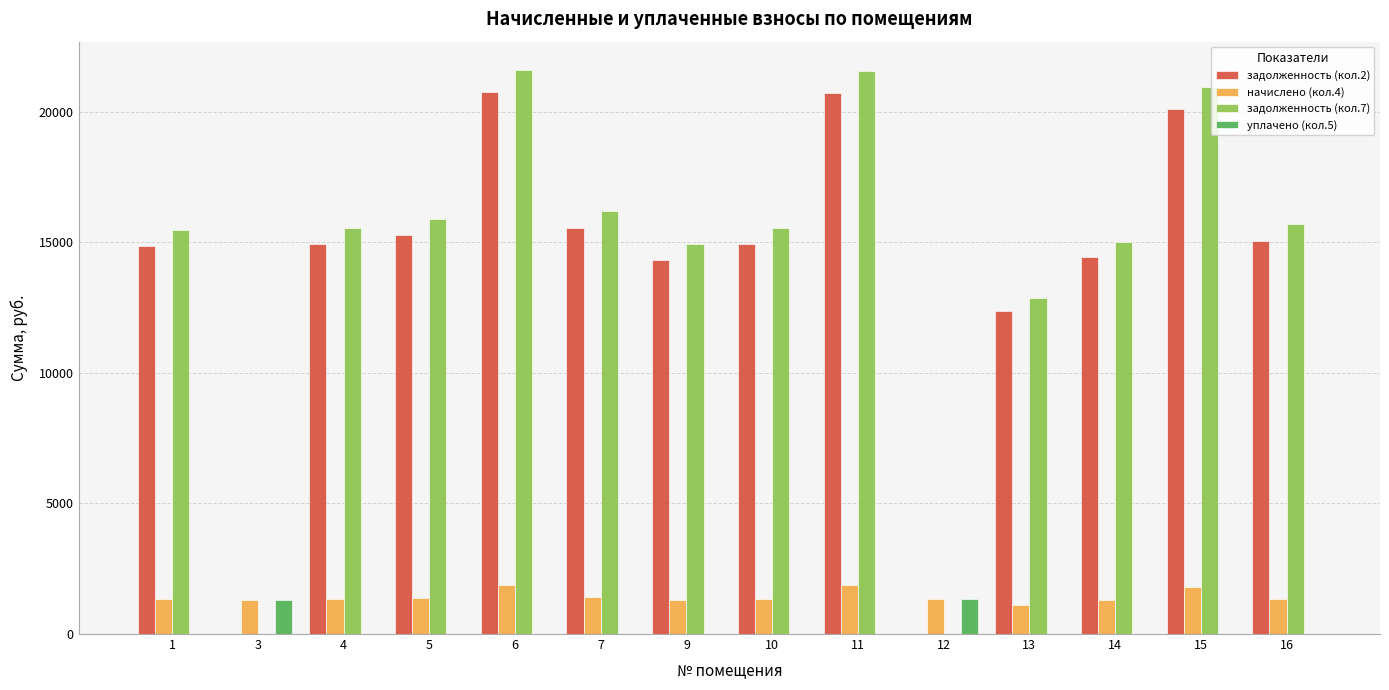

Which series has the largest range (max minus min)?

задолженность (кол.7)